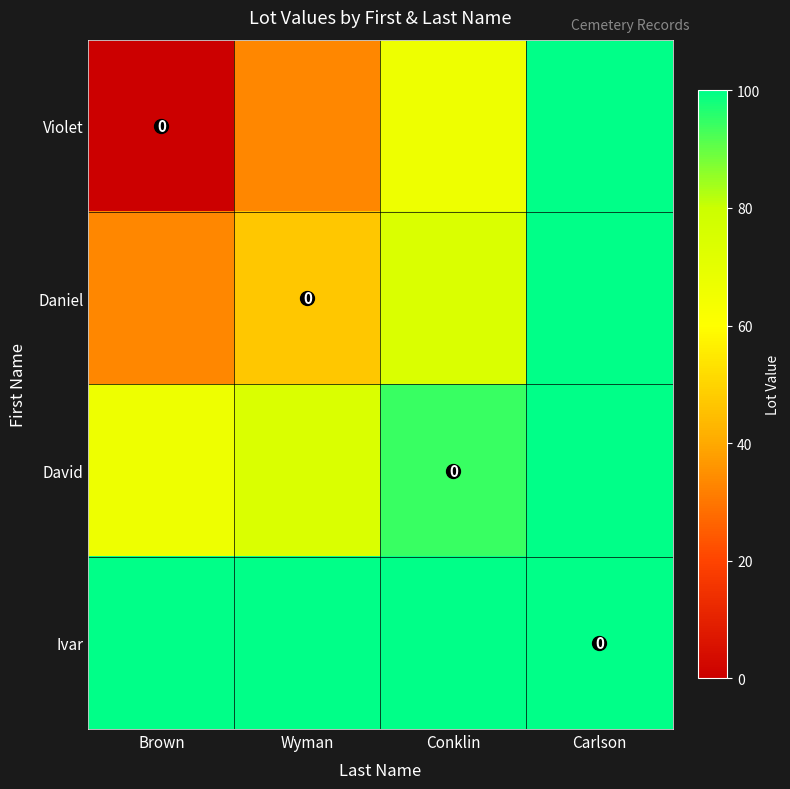

What is the difference between the highest and lowest values at Carlson?

41.4